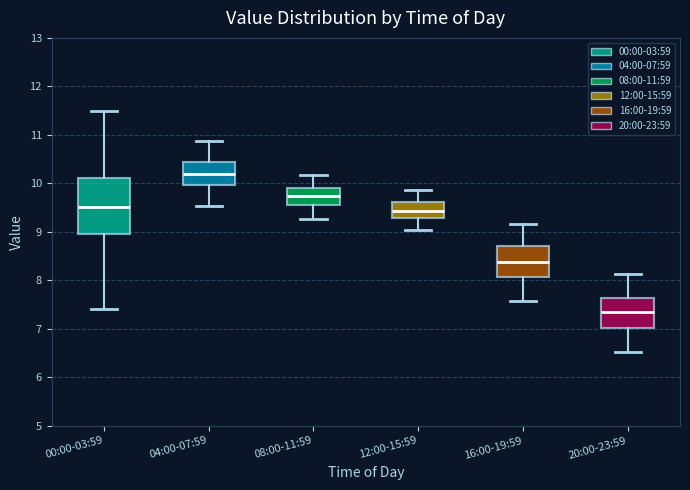

Comparing the boxes themselves (not the whiskers), which one is the tallest?

00:00-03:59